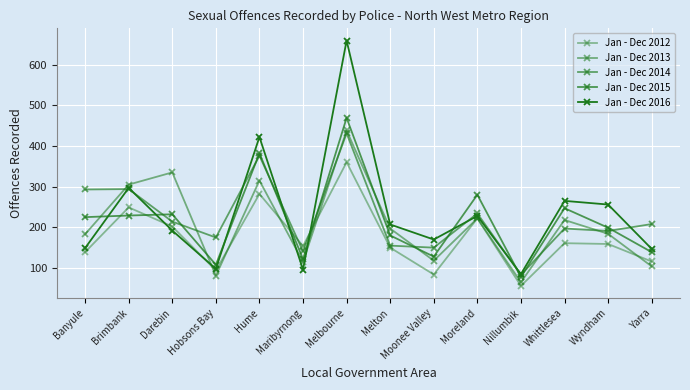

What is the total value across all series at Moreland?

1186